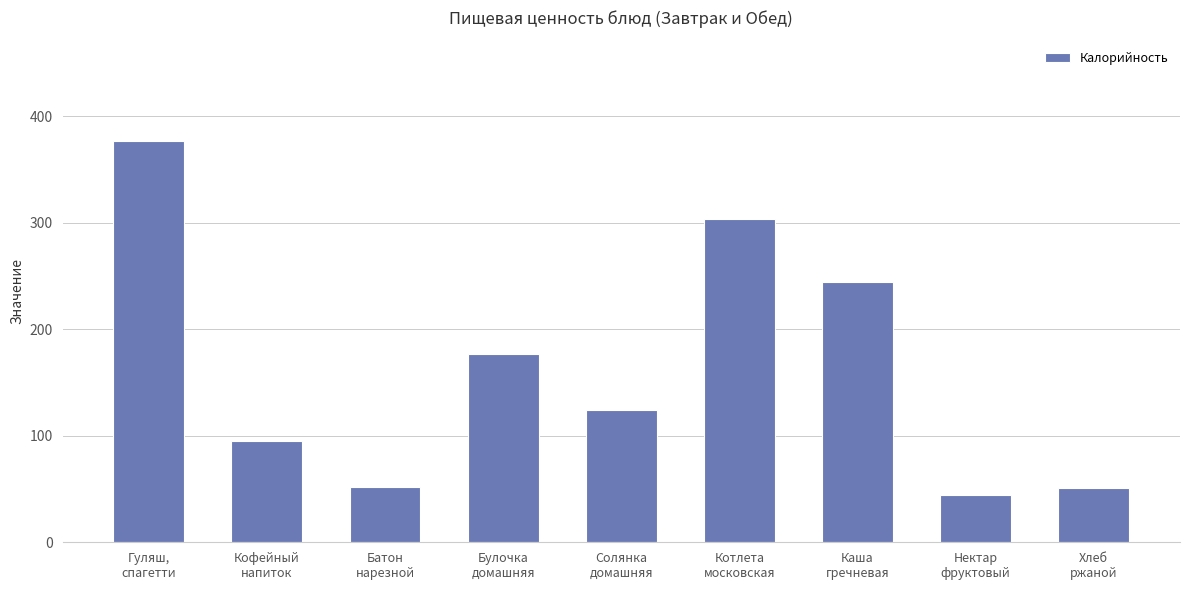

True or false: the data shows 247.8 at Булочка
домашняя.

False